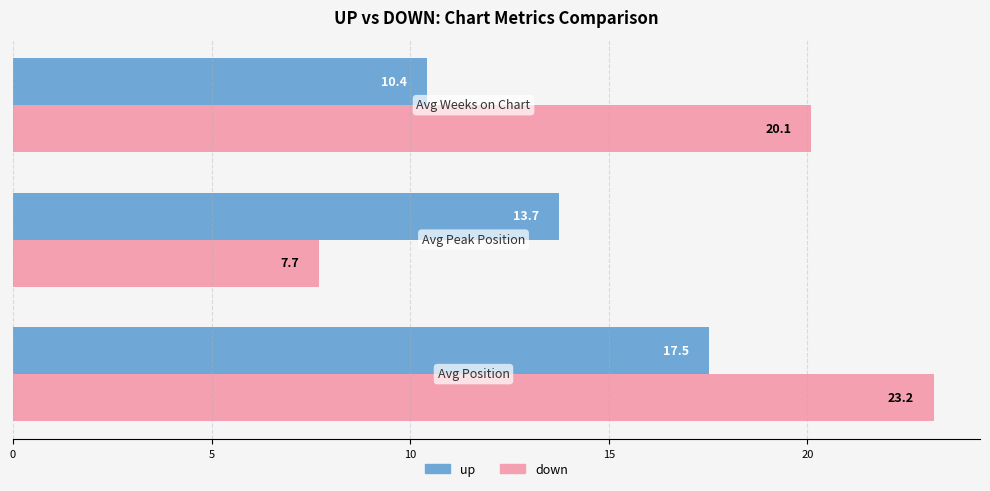

What is the minimum value shown in the chart?

7.7